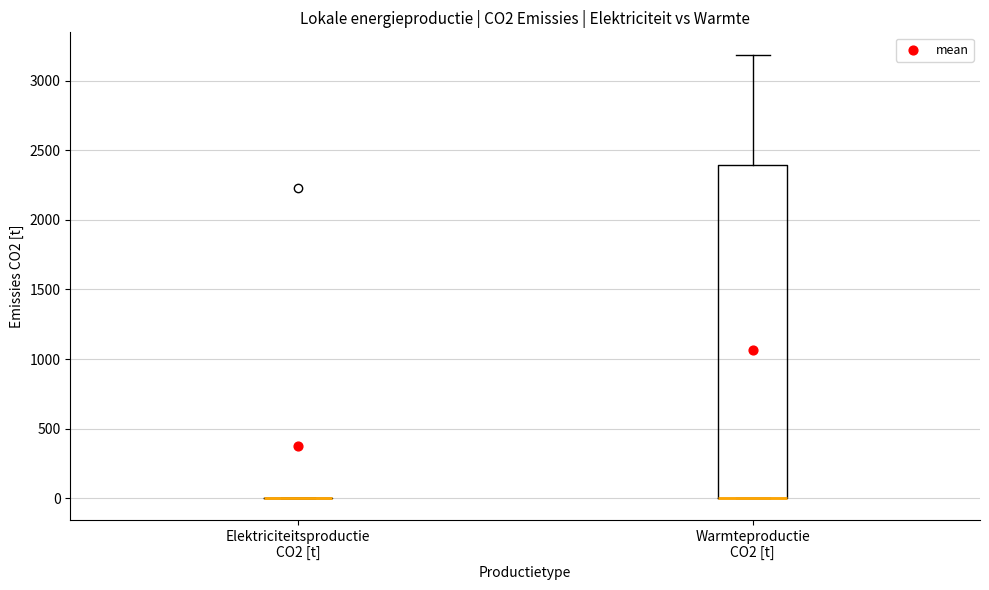

Reading left to right, transcribe this box plot: for each box, give where its median line is, the range the box spans, and where its two whiskers end, as read against the y-axis. The values are not printed on the chart, so give them approximately, as read against the axis.

Elektriciteitsproductie CO2 [t]: box collapsed to a line at 0, whiskers 0 to 0
Warmteproductie CO2 [t]: median 0 (drawn on the box's lower edge), box 0 to 2400, whiskers 0 to 3200